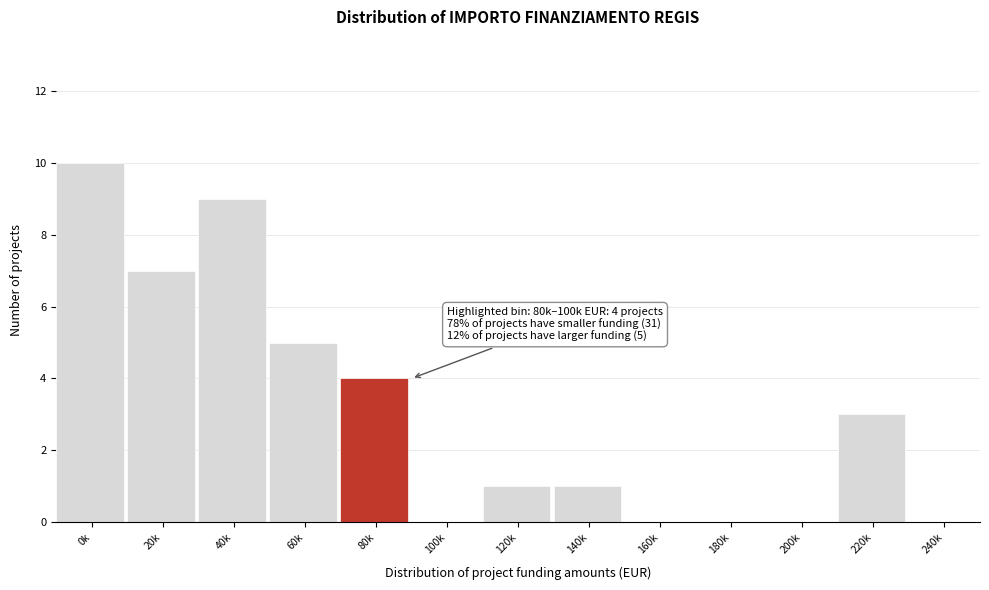

Reading left to right, extract all data points from this chart.

0k=10	20k=7	40k=9	60k=5	80k=4	100k=0	120k=1	140k=1	160k=0	180k=0	200k=0	220k=3	240k=0